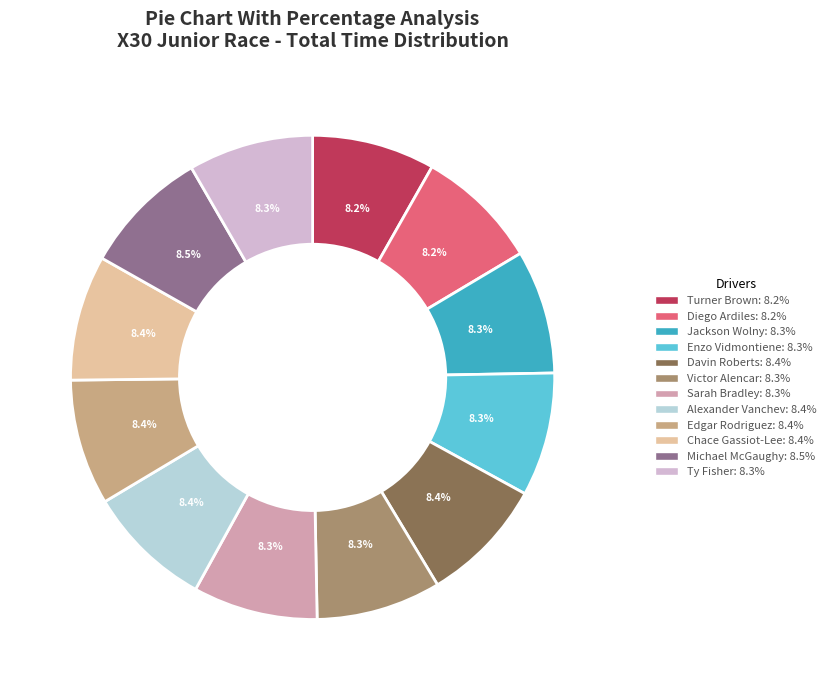

Does any single category account for the majority?

No